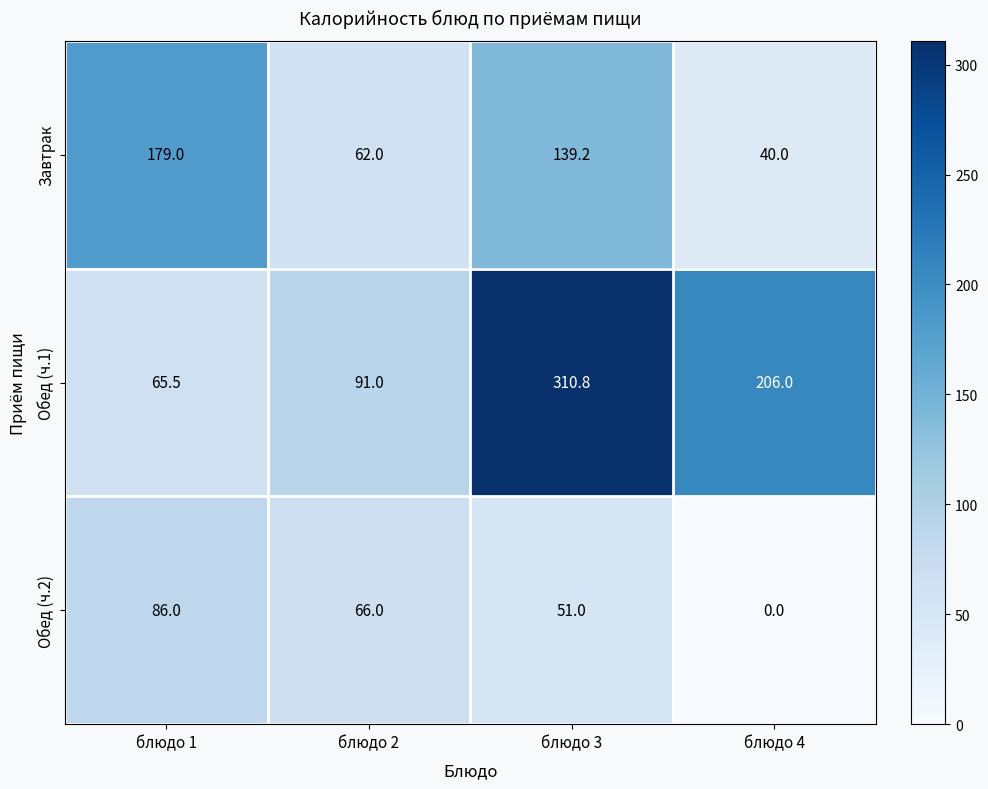

Which series has the largest range (max minus min)?

Обед (ч.1)